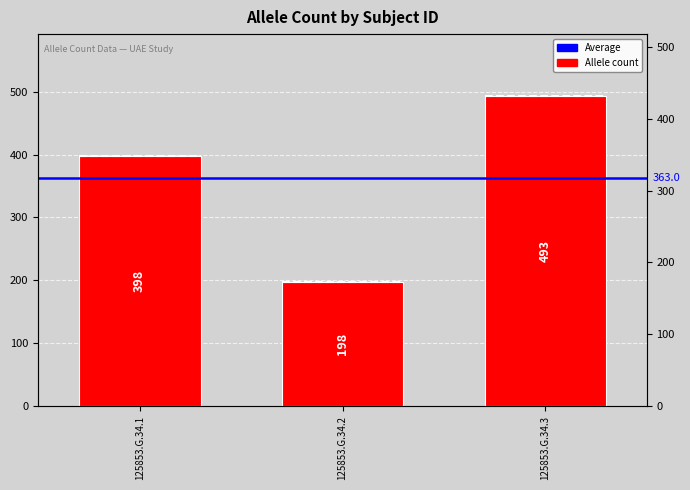

How many categories are shown in the chart?

3